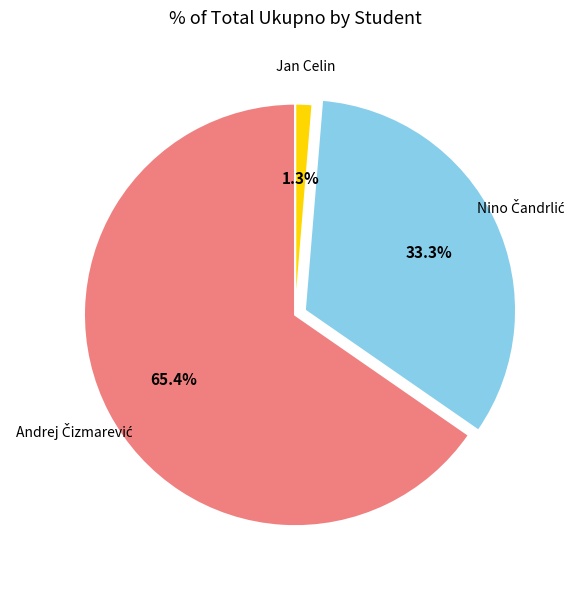

Is there any slice that represents more than half of the pie?

Yes